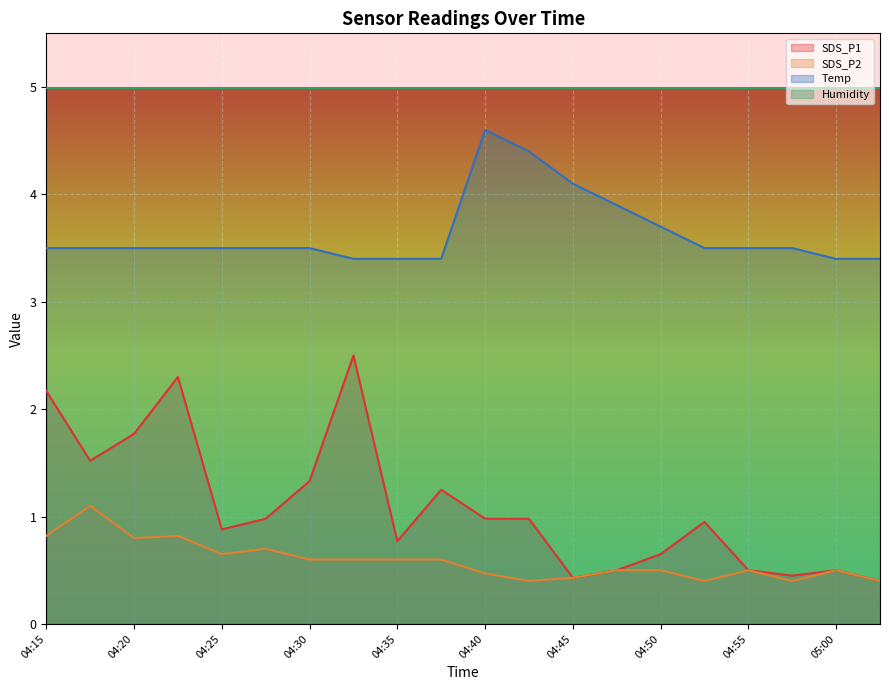

What is the label of the 19th point from the right?

04:18